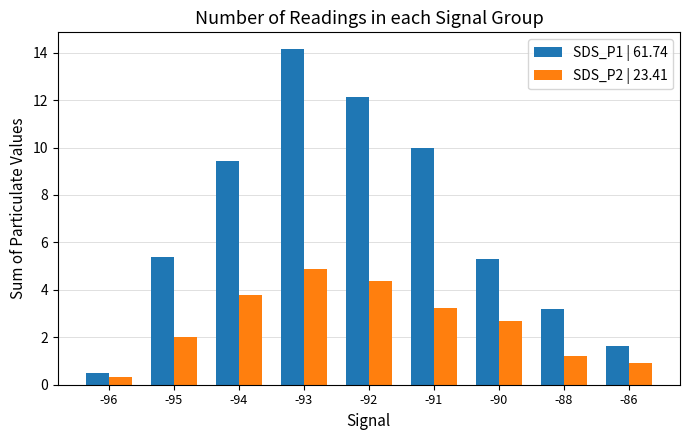

List the series in order of their overall mean, highest first.

SDS_P1 | 61.74, SDS_P2 | 23.41